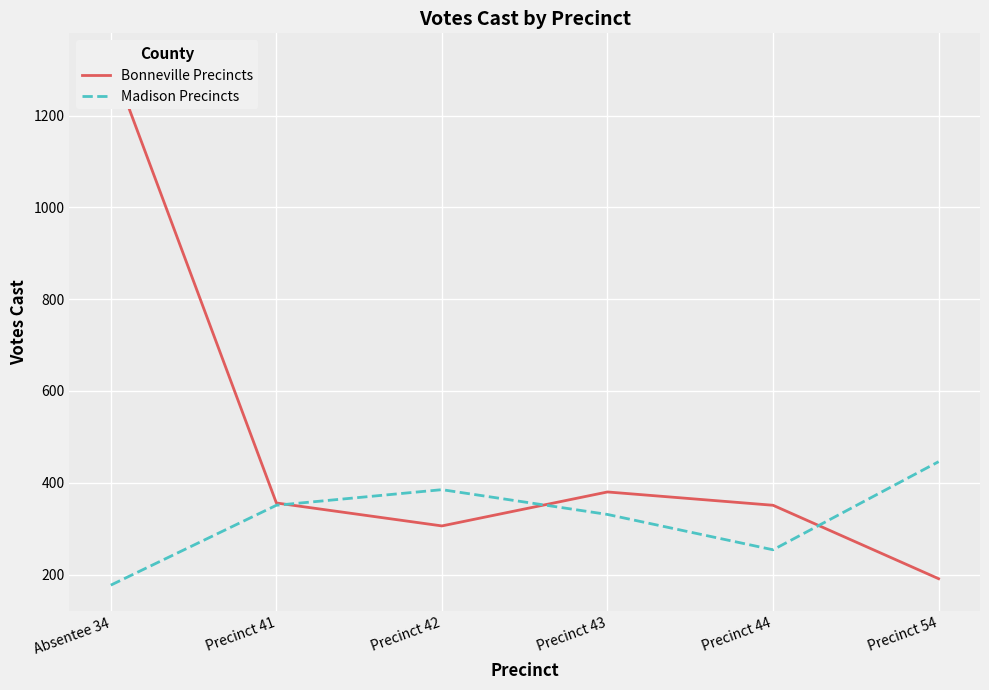

Reading right to left, list all the values displayed in this chart.

Bonneville Precincts: Precinct 54=191	Precinct 44=351	Precinct 43=380	Precinct 42=306	Precinct 41=356	Absentee 34=1322
Madison Precincts: Precinct 54=446	Precinct 44=254	Precinct 43=331	Precinct 42=385	Precinct 41=351	Absentee 34=177